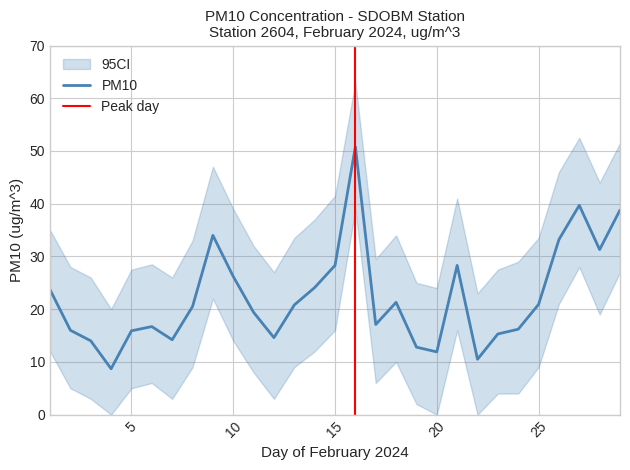

Rank the categories by CI_lower value from highest to lowest.

16, 27, 29, 9, 26, 28, 15, 21, 10, 1, 14, 18, 8, 13, 25, 11, 6, 17, 2, 5, 23, 24, 3, 7, 12, 19, 4, 20, 22